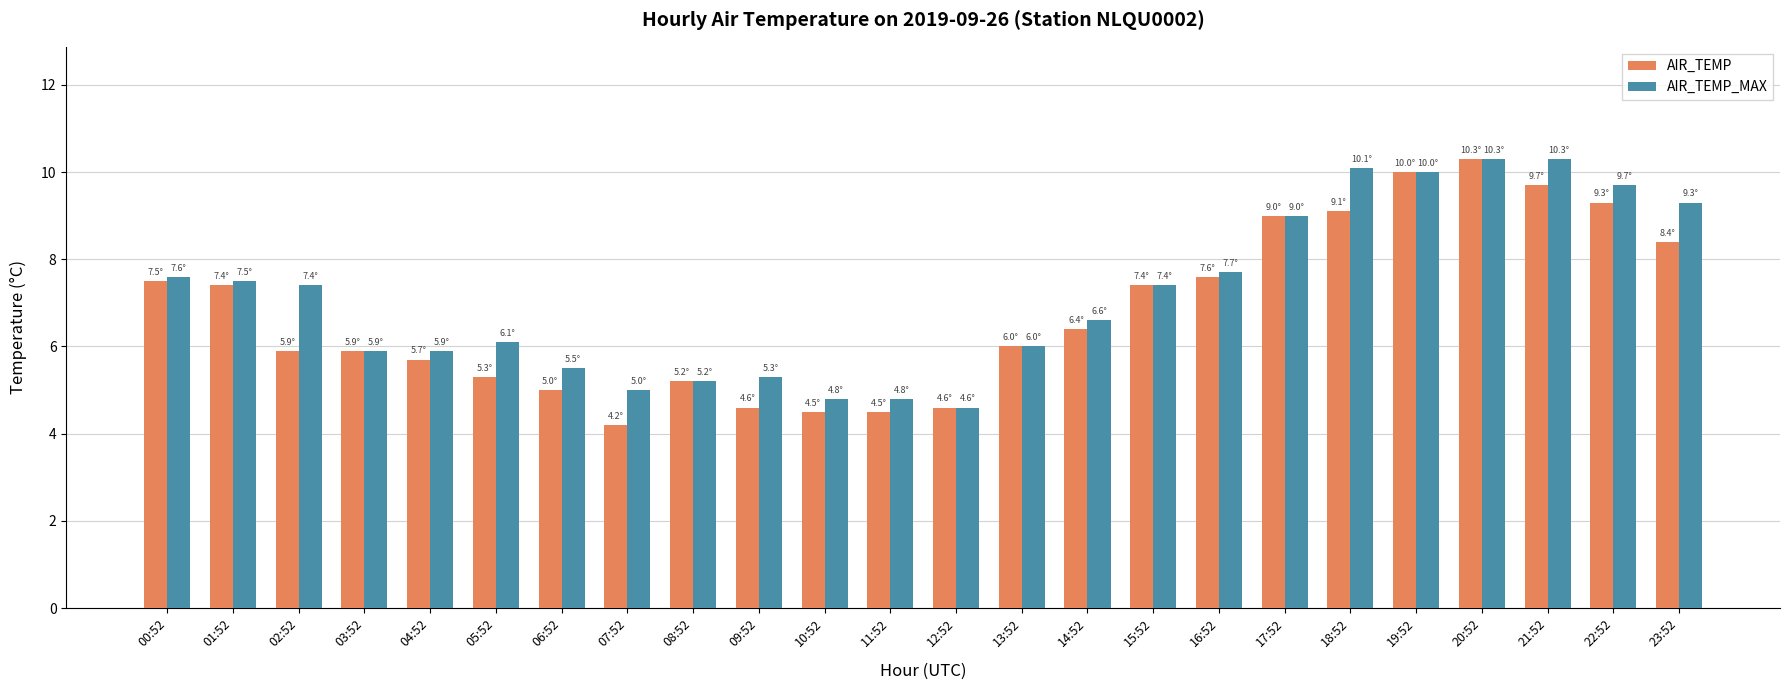

What is the label of the 1st bar from the right?

23:52